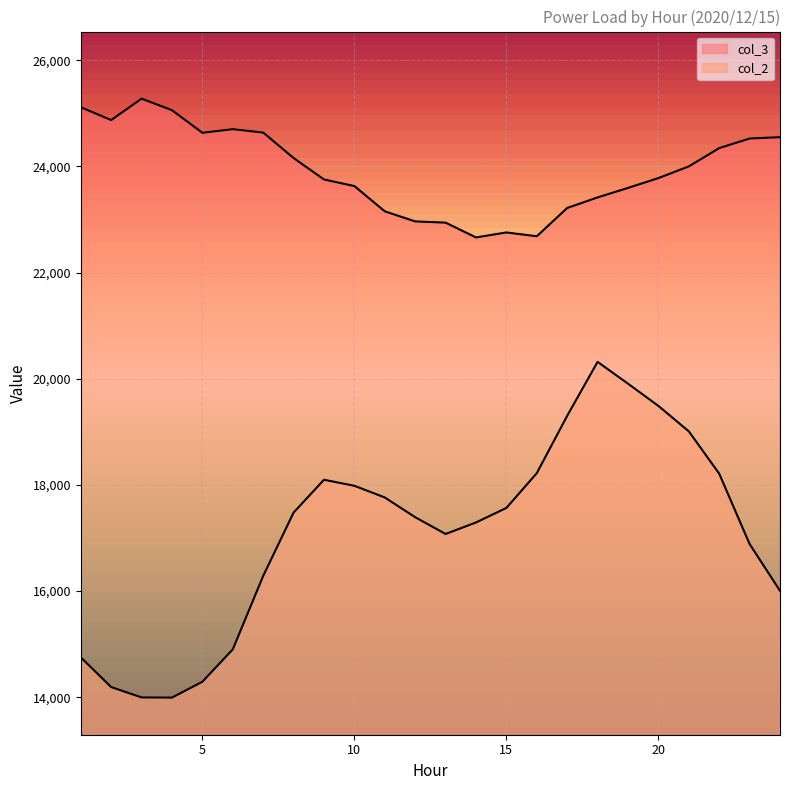

At which category does col_2 reach its first local peak?

9